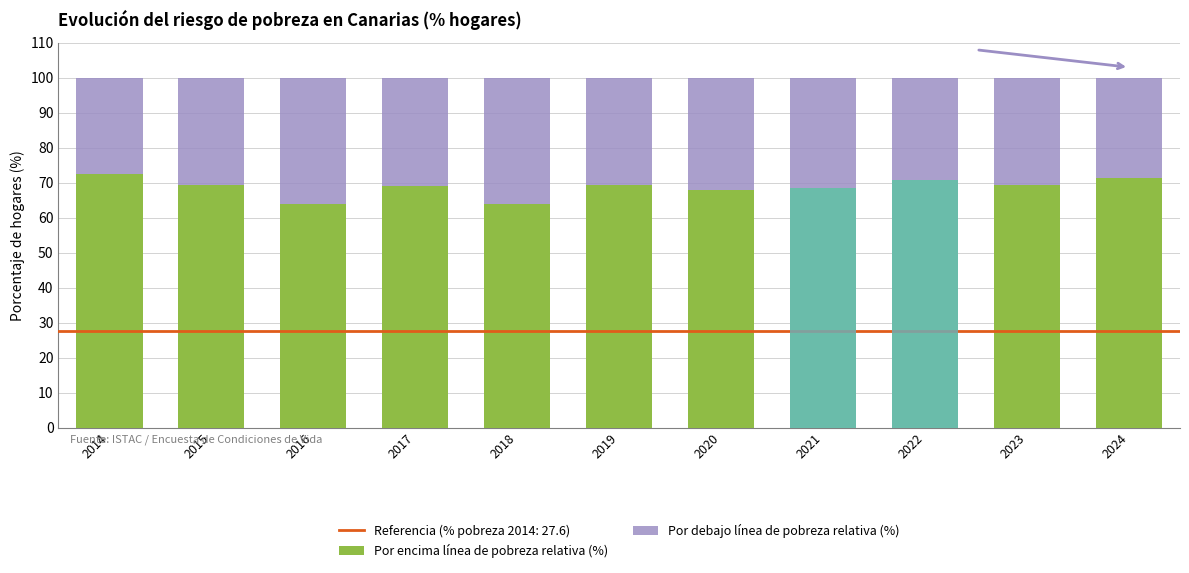

At which label does Por debajo línea de pobreza relativa (%) first exceed 30?

2015